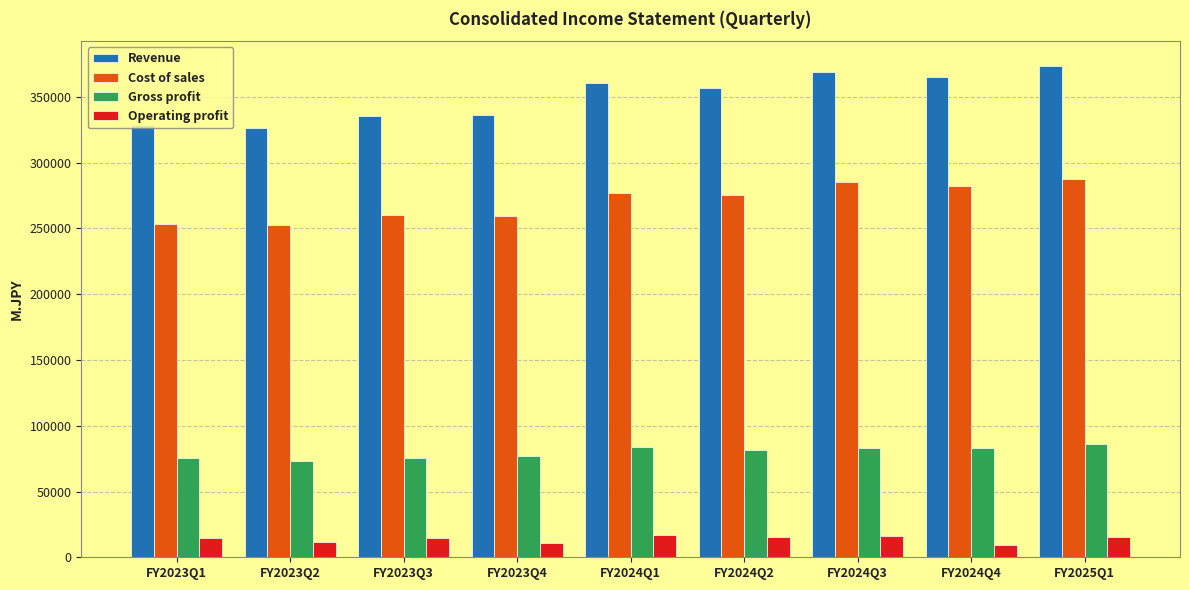

What is the sum of the Cost of sales values at FY2023Q2 and FY2025Q1?

539847